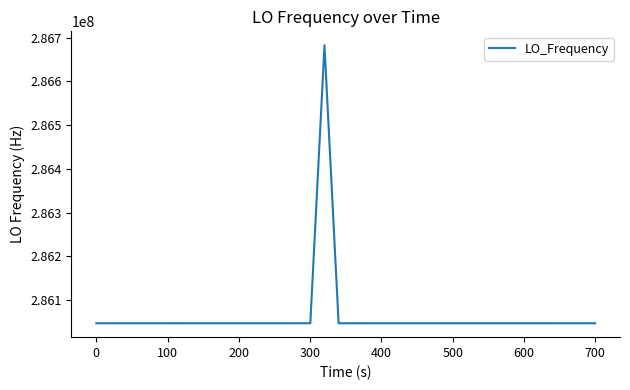

What is the greatest value displayed?

286682708.1